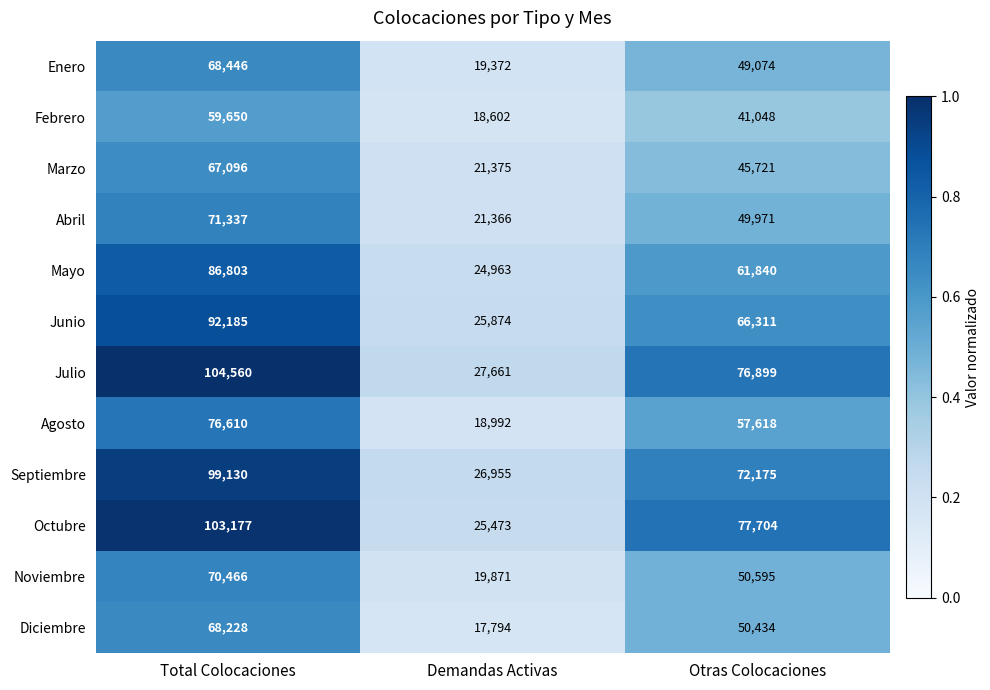

Rank the series at Otras Colocaciones from highest to lowest value.

Octubre, Julio, Septiembre, Junio, Mayo, Agosto, Noviembre, Diciembre, Abril, Enero, Marzo, Febrero